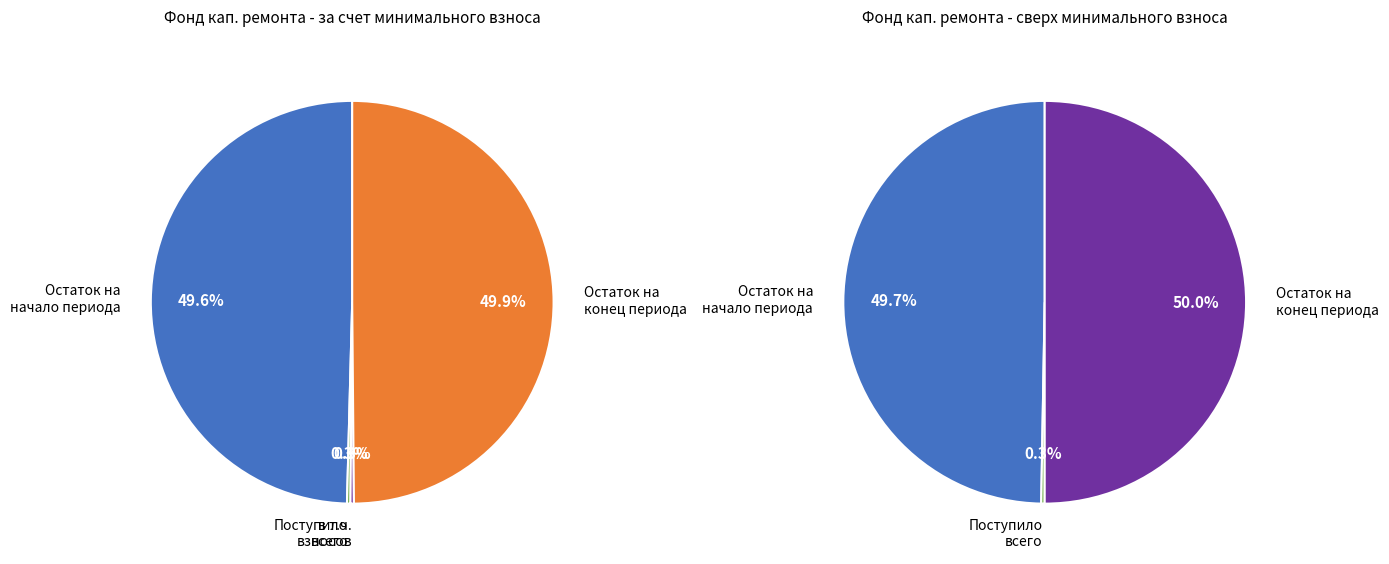

Count the number of slices in the pie.

6